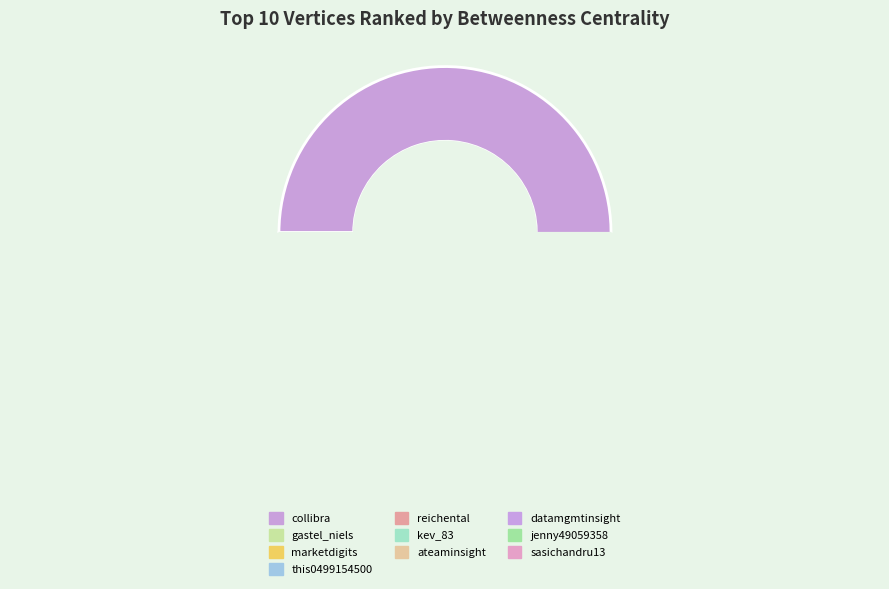

What is the smallest slice in the pie chart?

sasichandru13